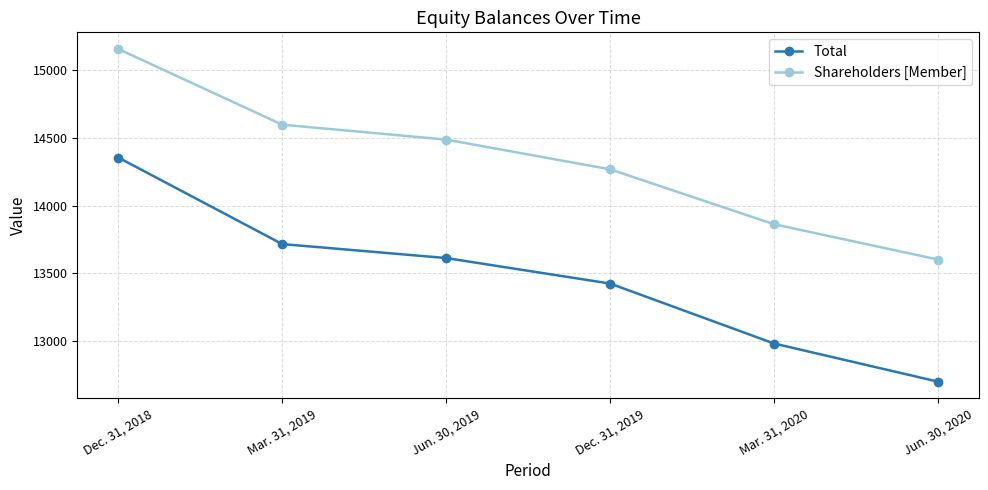

True or false: Shareholders [Member] and Total cross at least once.

False